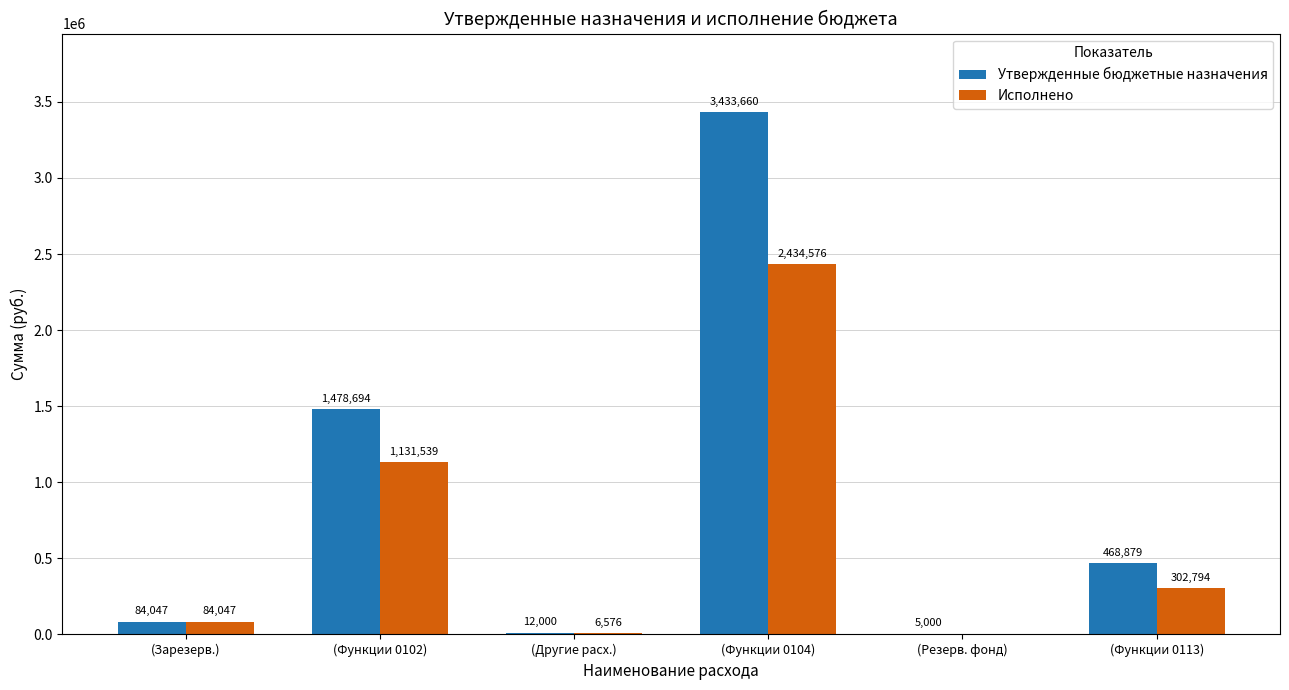

What are all the series names shown in the legend?

Утвержденные бюджетные назначения, Исполнено